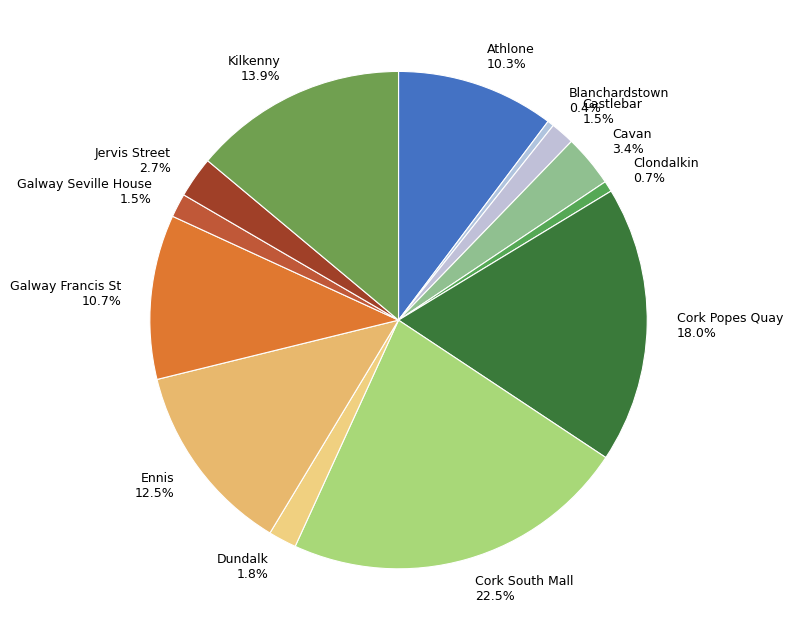

True or false: Athlone accounts for 21% of the total.

False